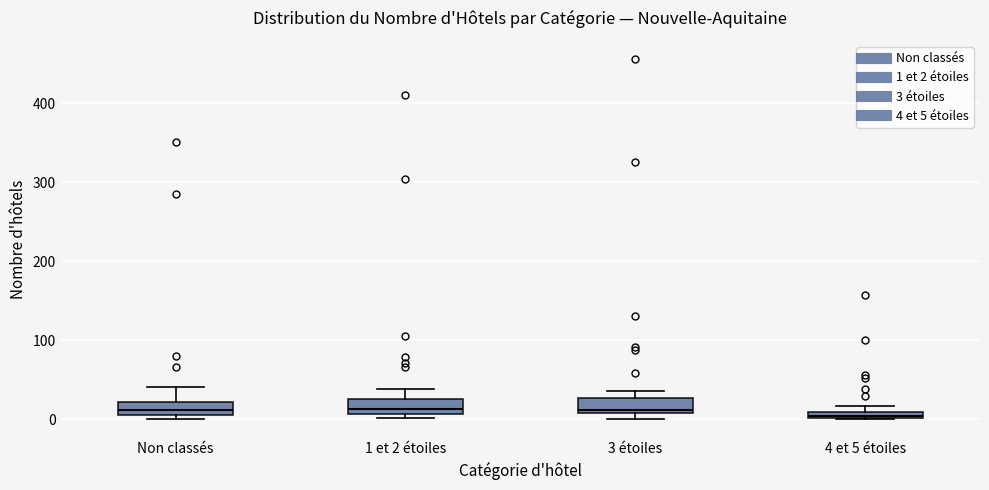

Where is the upper edge of the box for 3 étoiles on the y-axis? The values are not printed on the chart, so give them approximately, as read against the axis.

30